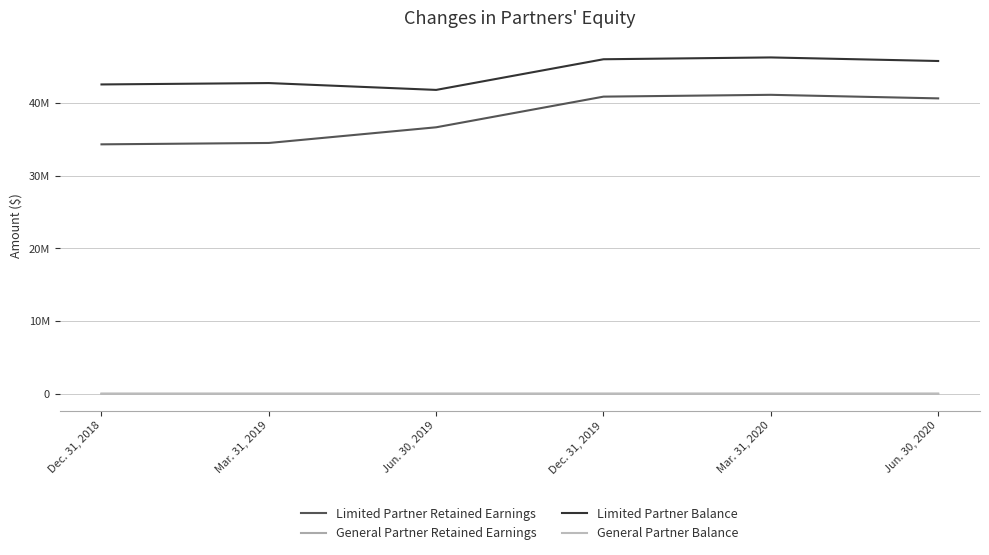

Does the chart have visible grid lines?

Yes